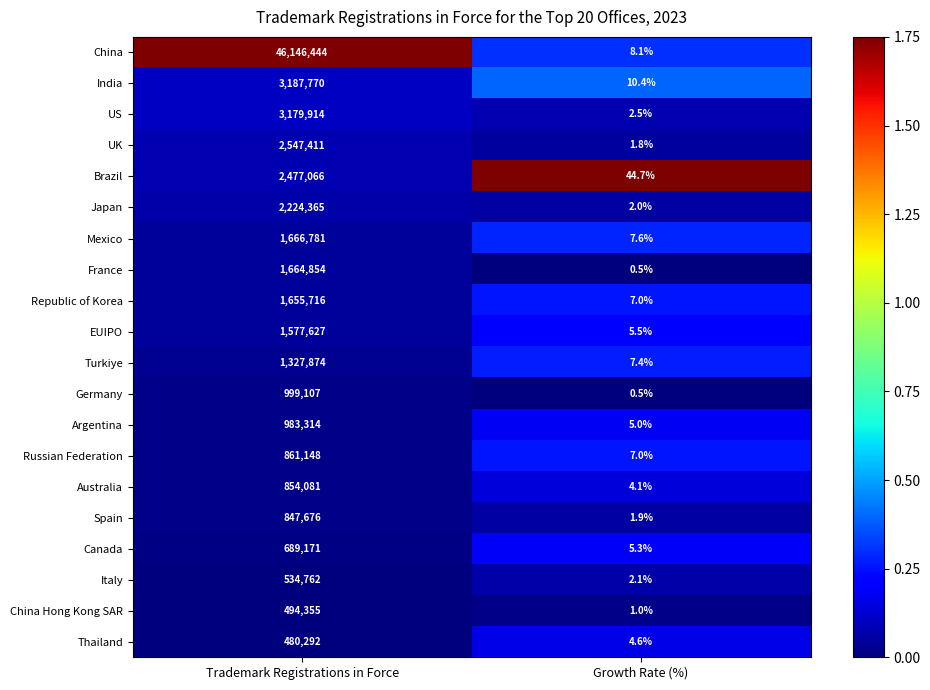

The value of Germany at Trademark Registrations in Force is 1449822.9. True or false?

False